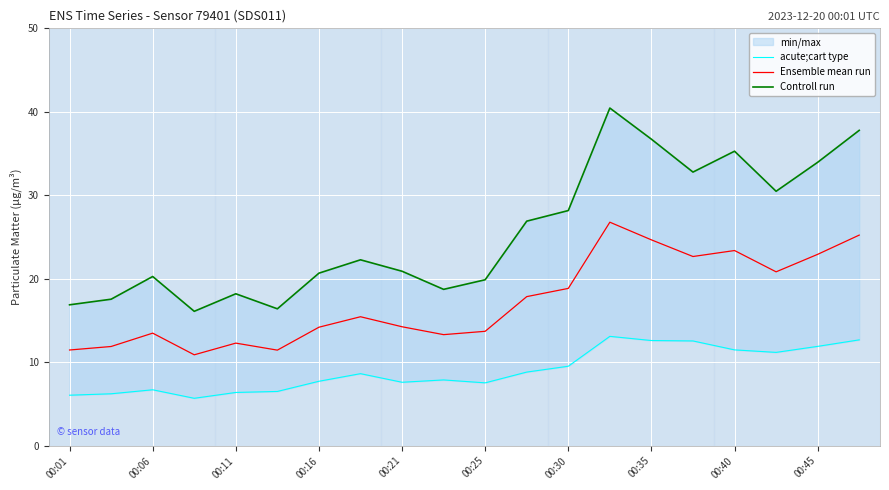

Does the chart display data point markers on the line(s)?

No